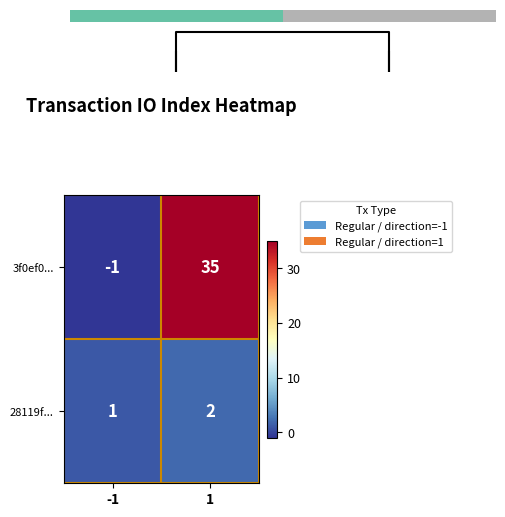

List the labels in order of 28119f... value, largest first.

1, -1